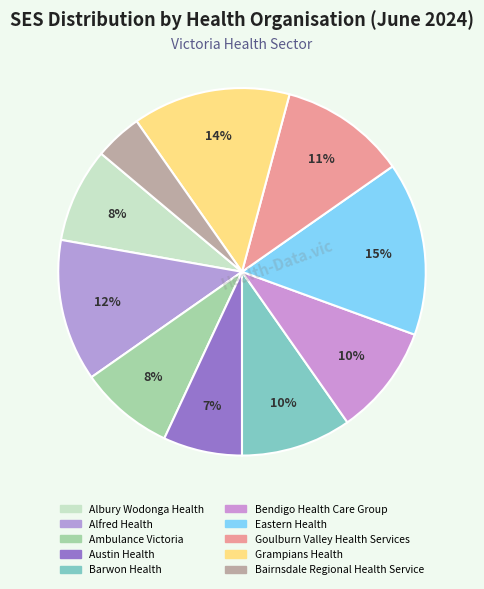

How many slices are in this pie chart?

10